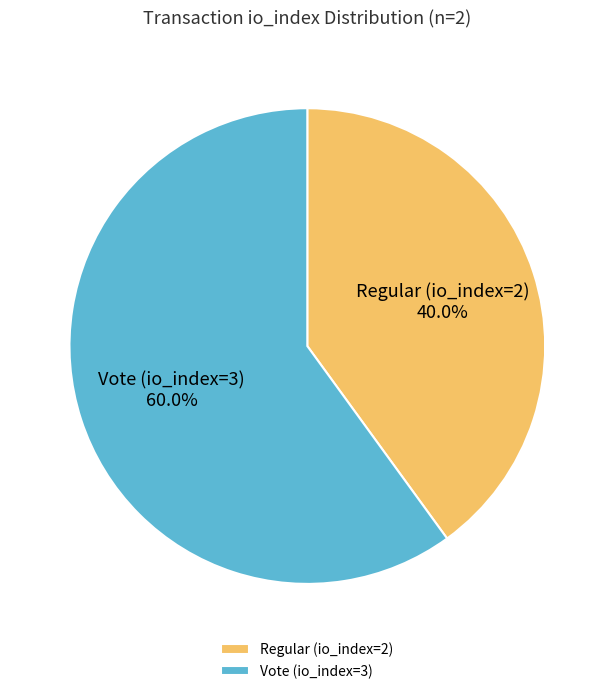

Which slice is the largest?

Vote (io_index=3)